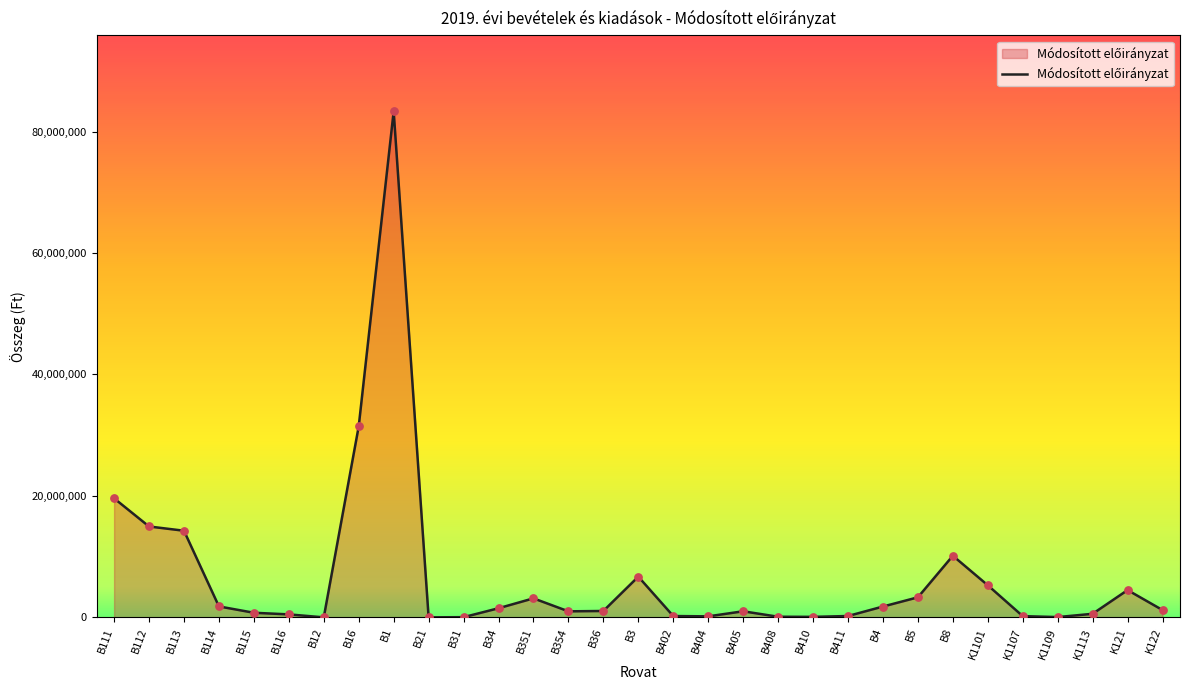

What is the change in value from B36 to B405?

-50000